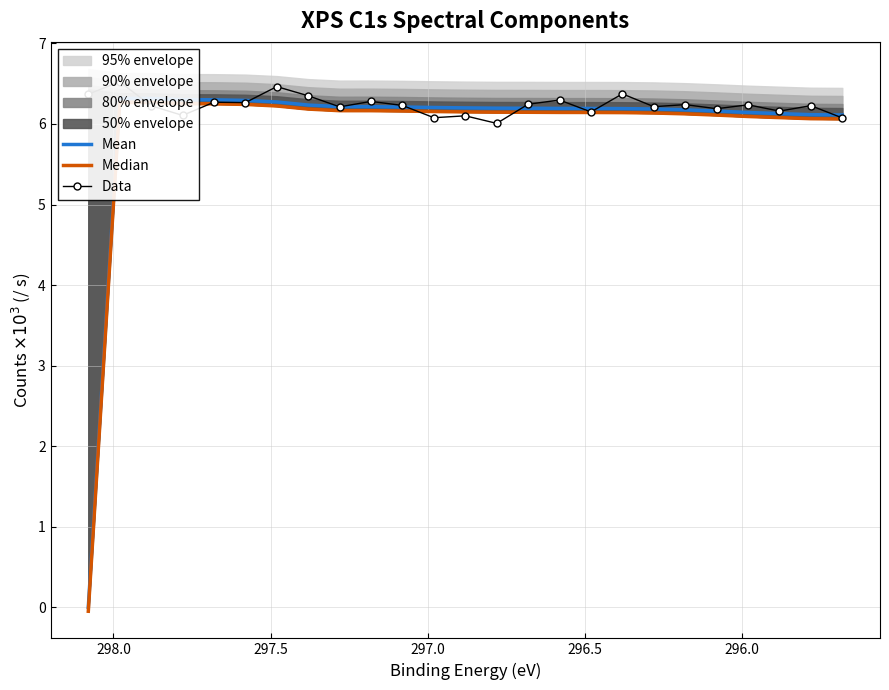

True or false: Data has more than 1 points higher than both neighbors.

True